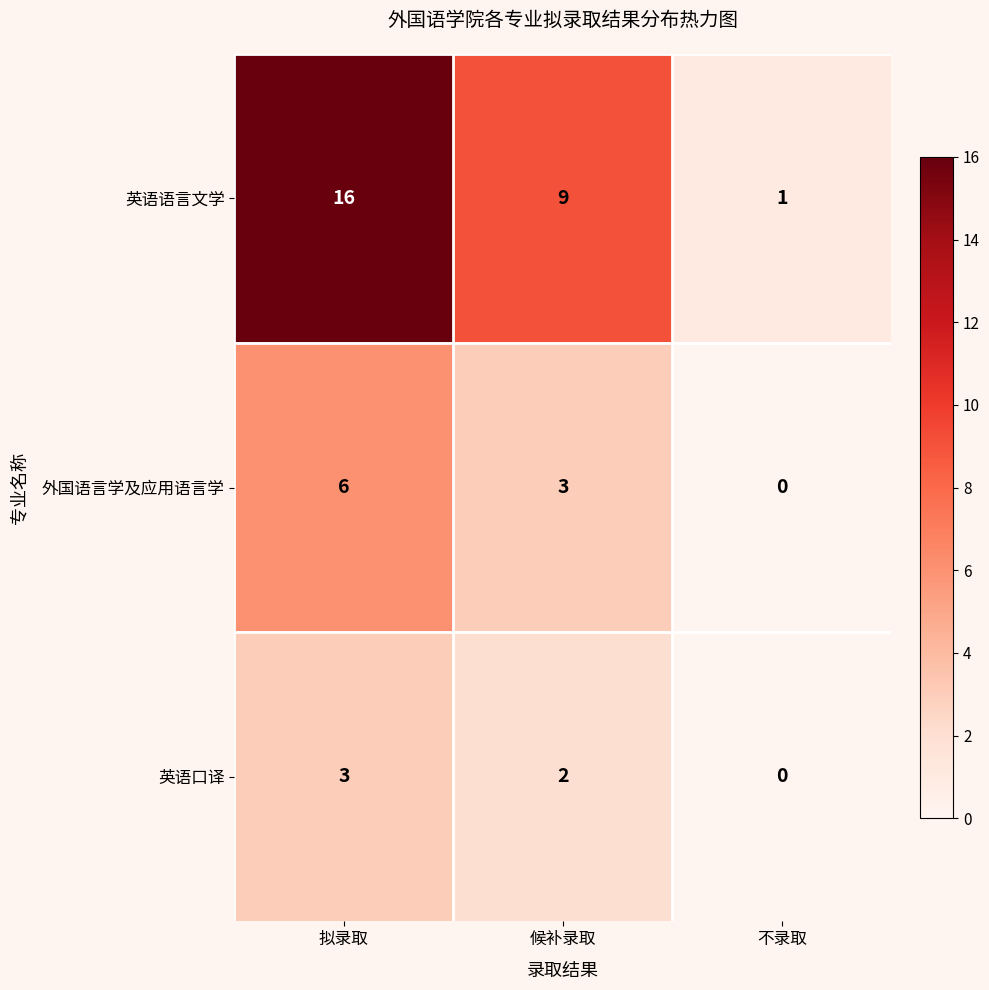

How many series are shown in this chart?

3